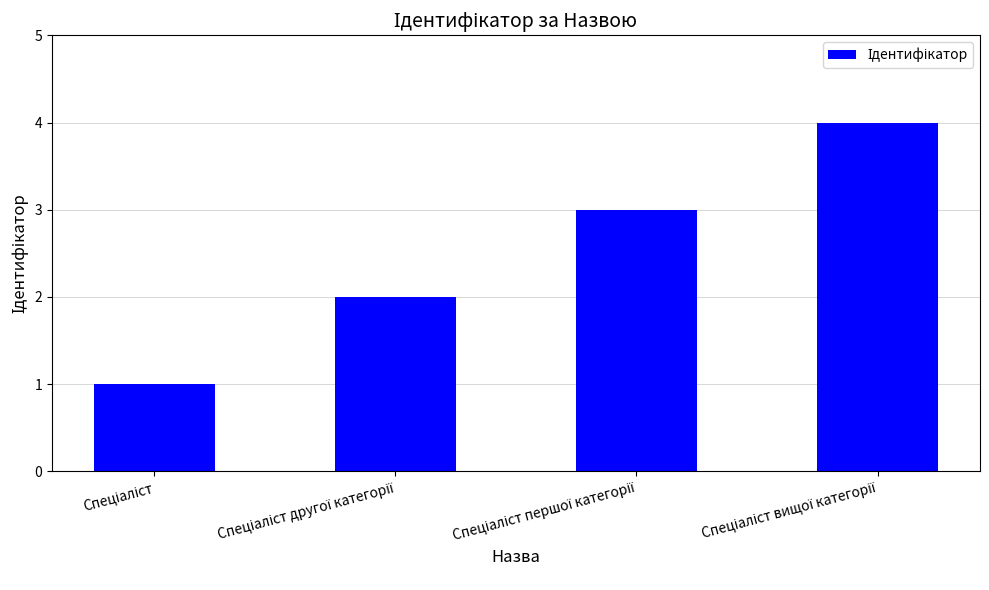

What is the difference between the maximum and minimum values?

3